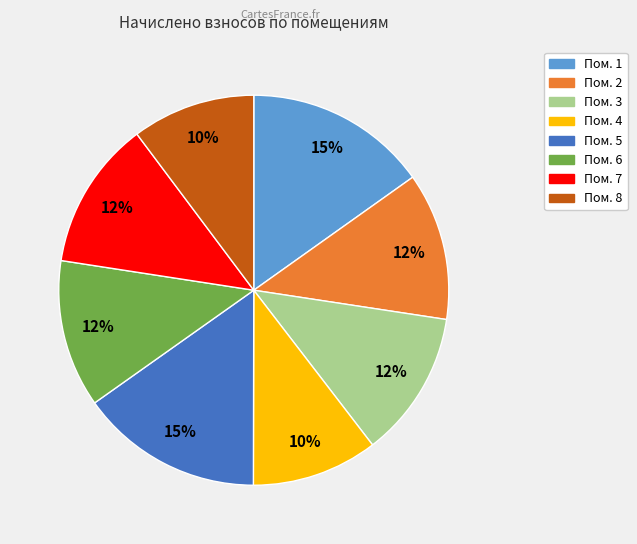

How many slices are in this pie chart?

8